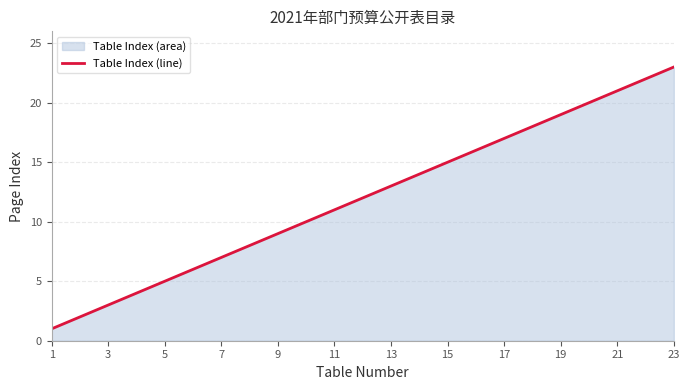

Count the number of categories in the chart.

23